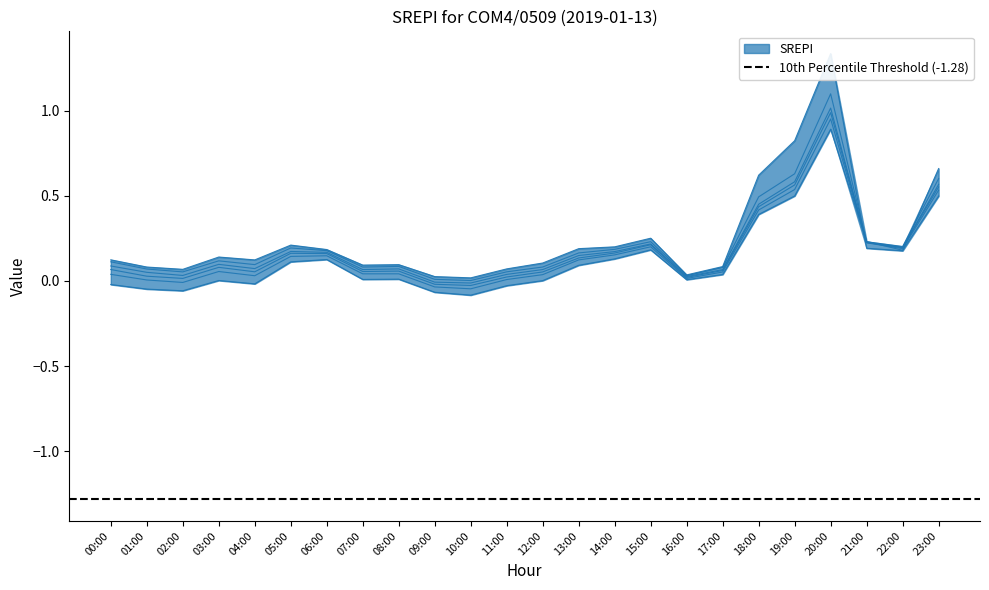

Is it true that col_7 equals 0.1 at 08:00?

True